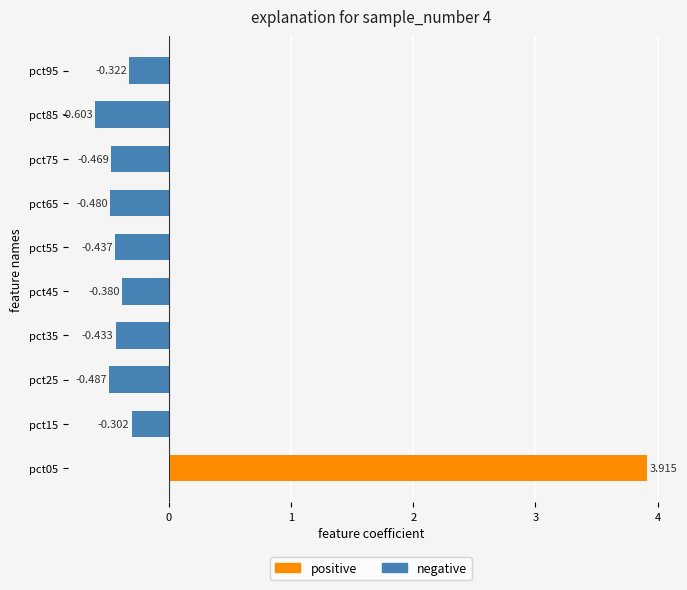

Does the chart contain stacked bars?

No